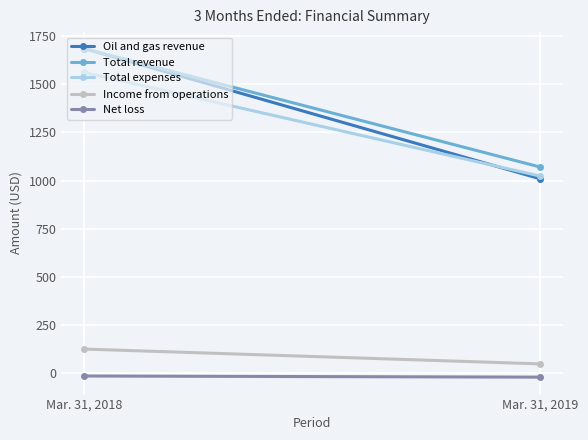

At which category is the sum across all series the highest?

Mar. 31, 2018